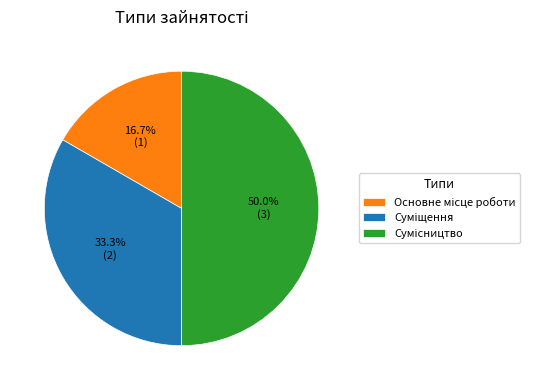

True or false: Основне місце роботи accounts for 17% of the total.

True